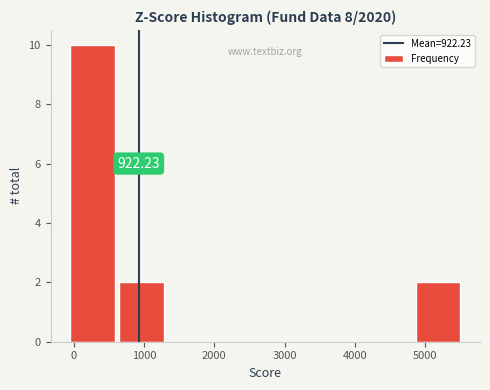

Which range on the x-axis has the tallest bar?

-100 to 600